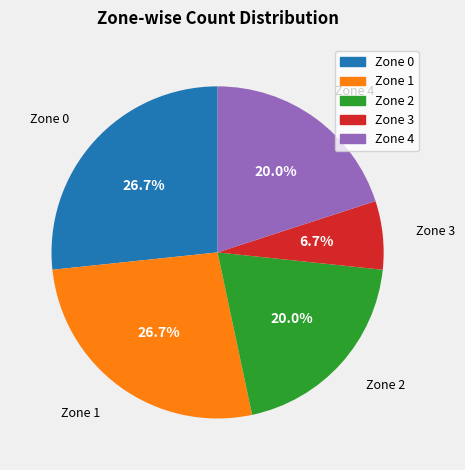

Is there a majority slice in this chart?

No